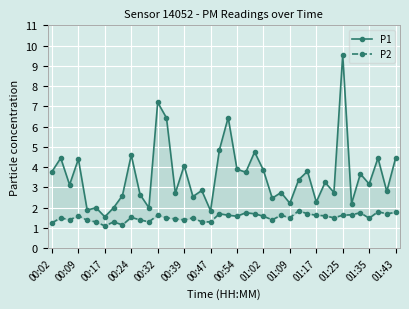

The P2 series shows 0.8 at 00:39. True or false?

False